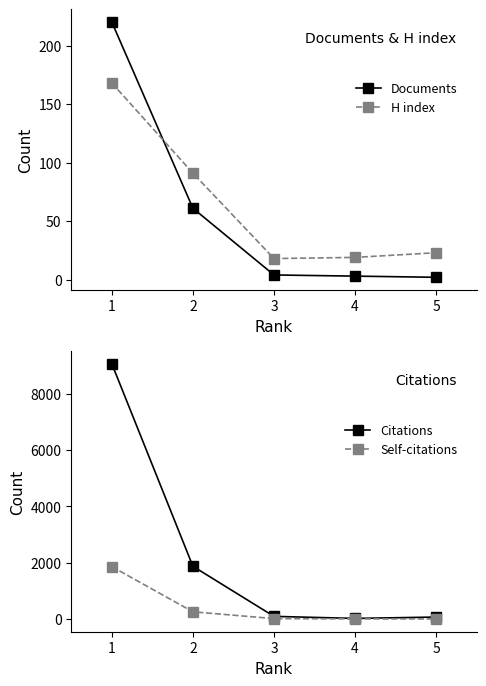

At which category does the chart reach its peak across all series?

1